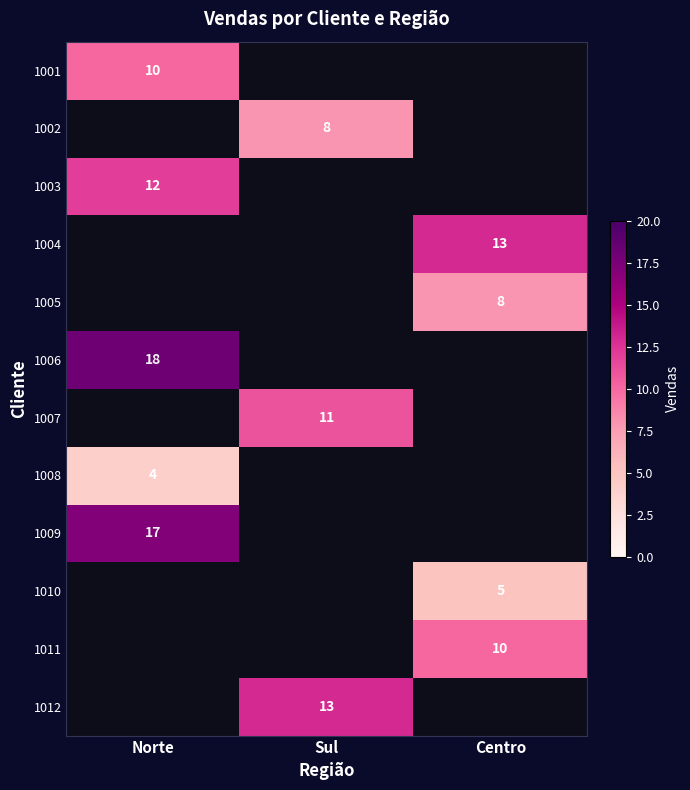

Which category has the lowest value across all series?

Norte